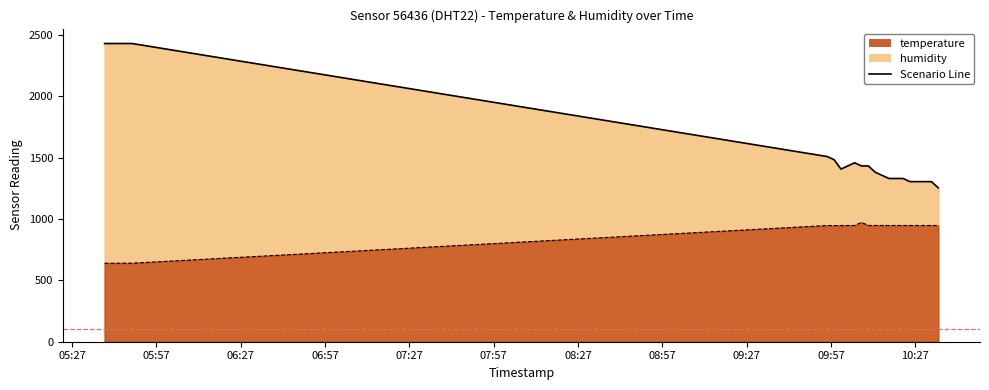

At how many categories does at least one series exceed 1046?

20